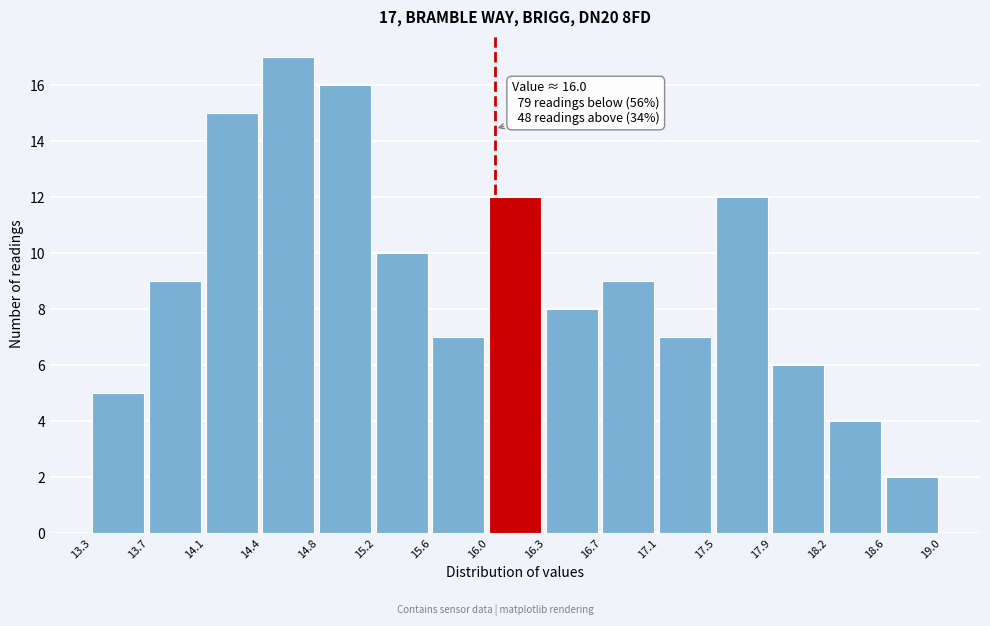

Which range on the x-axis has the tallest bar?

14.4 to 14.8